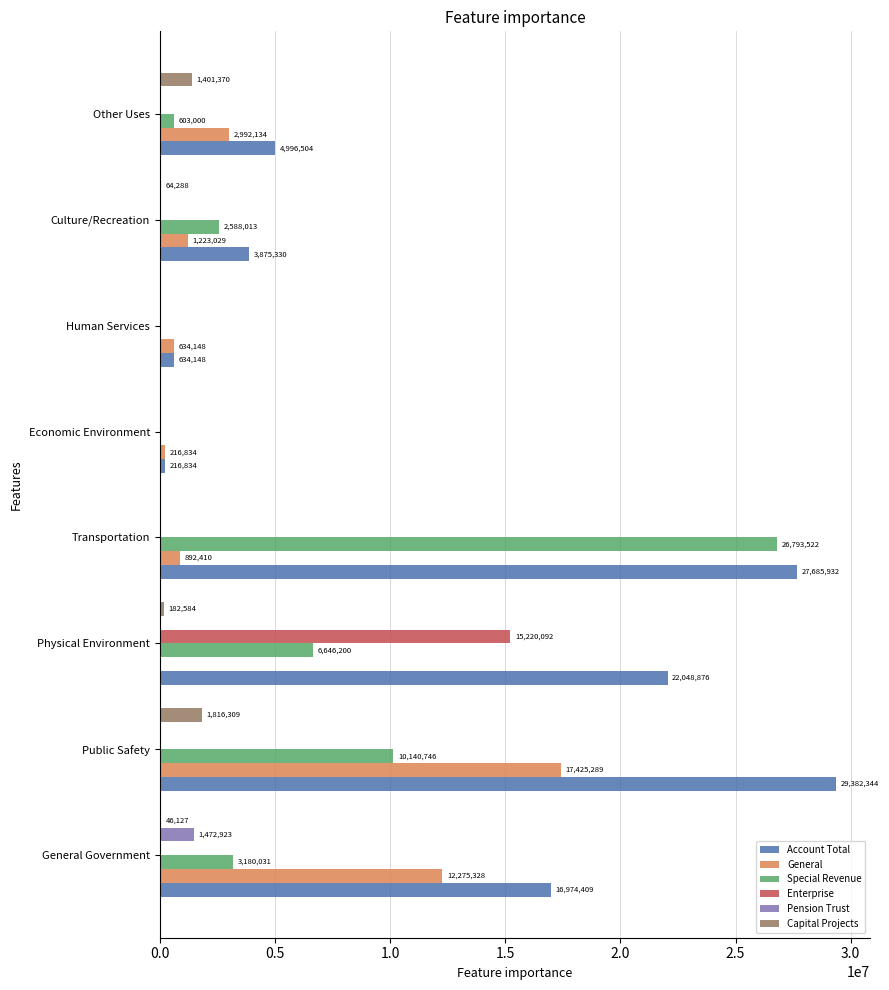

What is the highest value of the Capital Projects series?

1816309